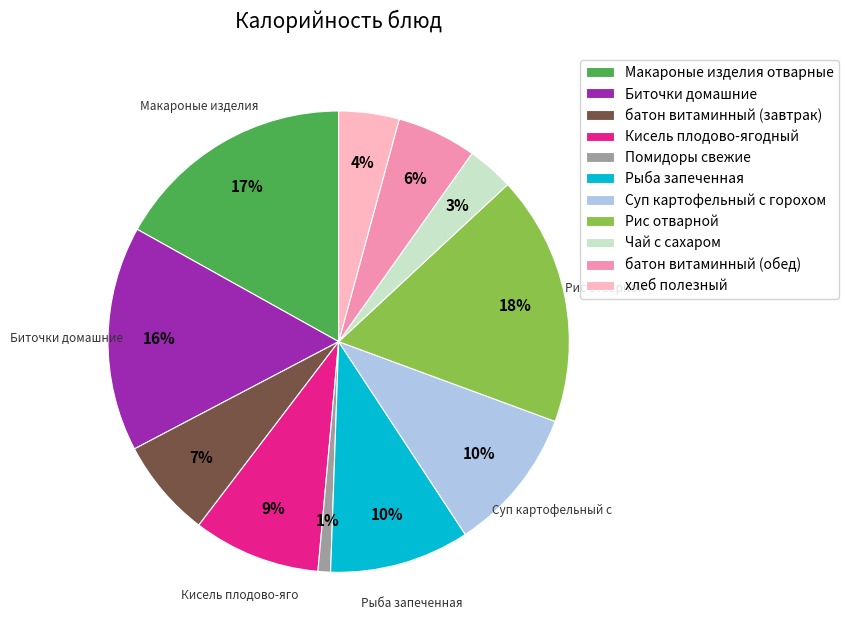

To the nearest percent, what percentage of the pie is Рис отварной?

18%